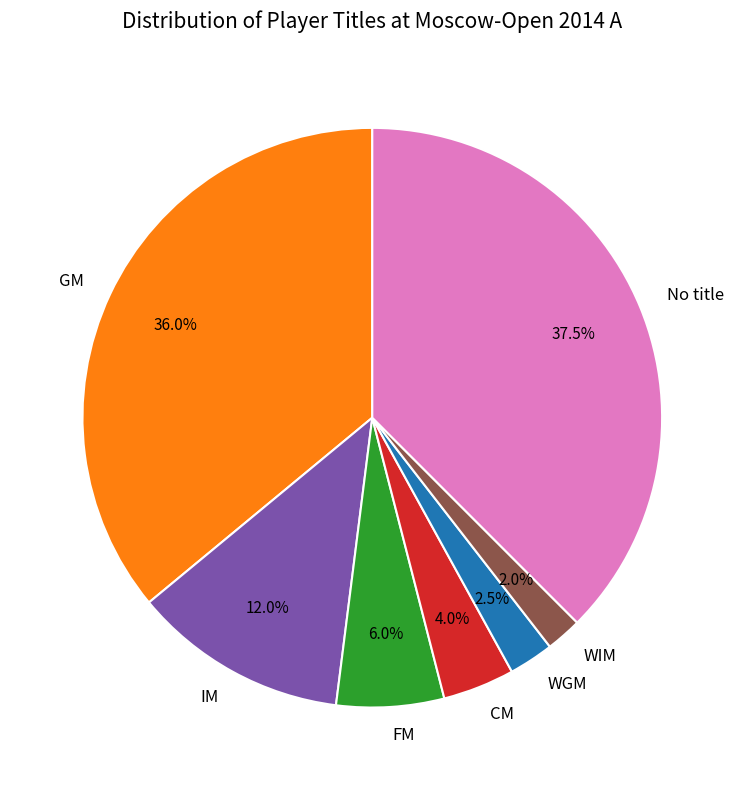

Between FM and WGM, which is larger?

FM